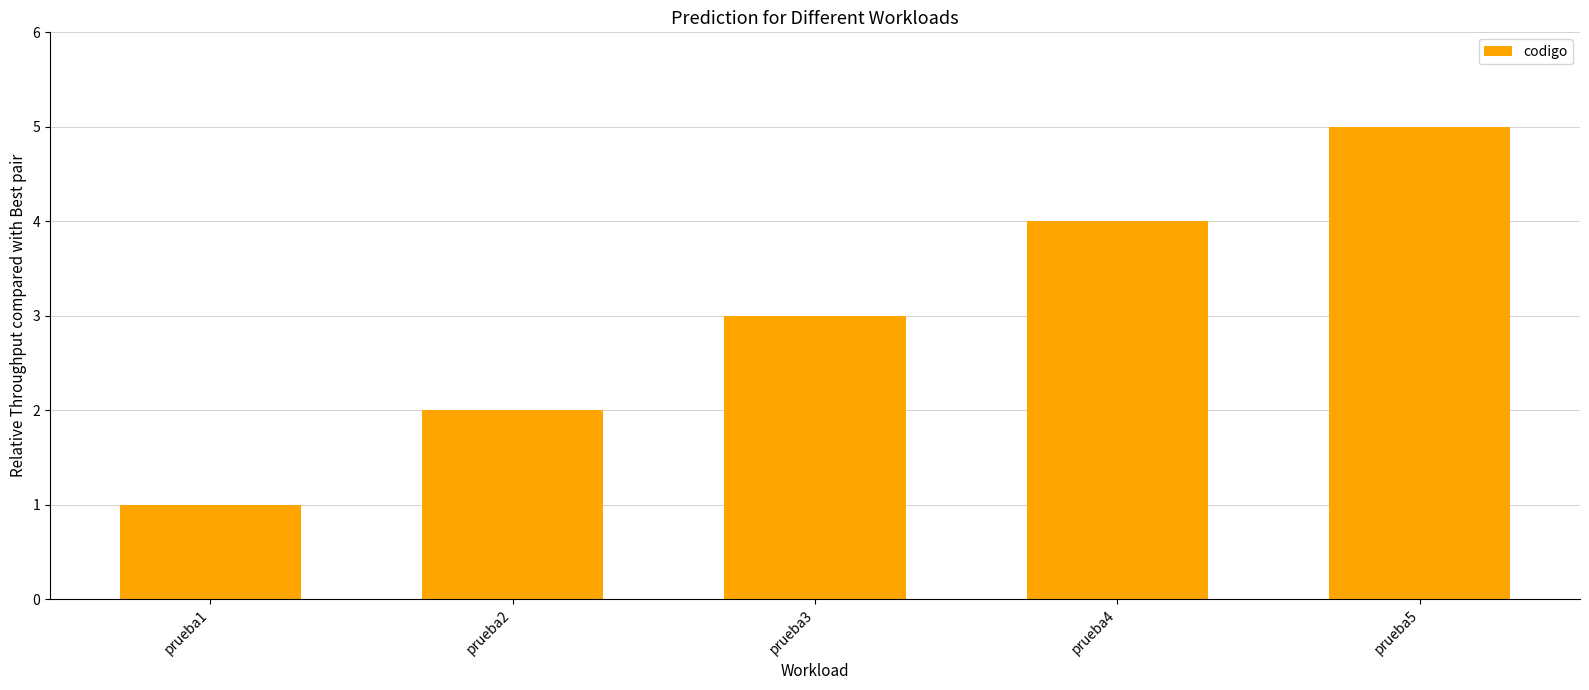

How many values are between 2 and 4?

3